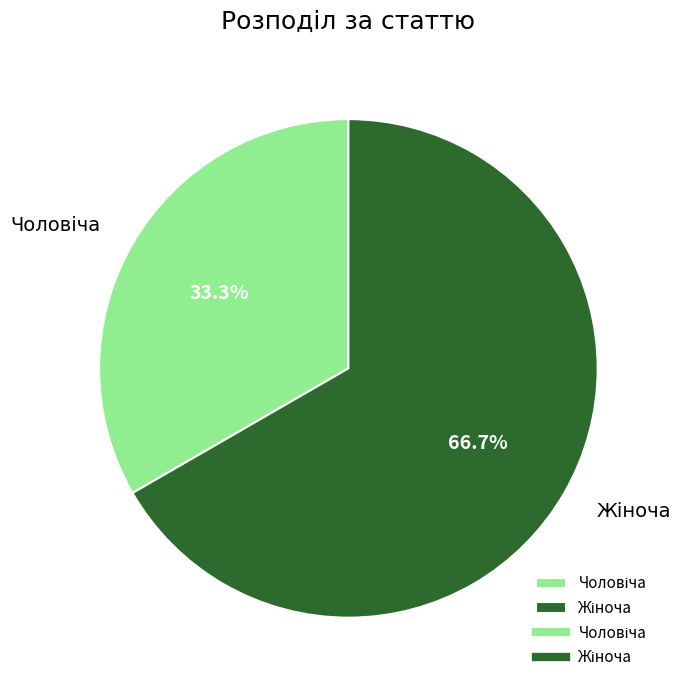

Is there any slice that represents more than half of the pie?

Yes